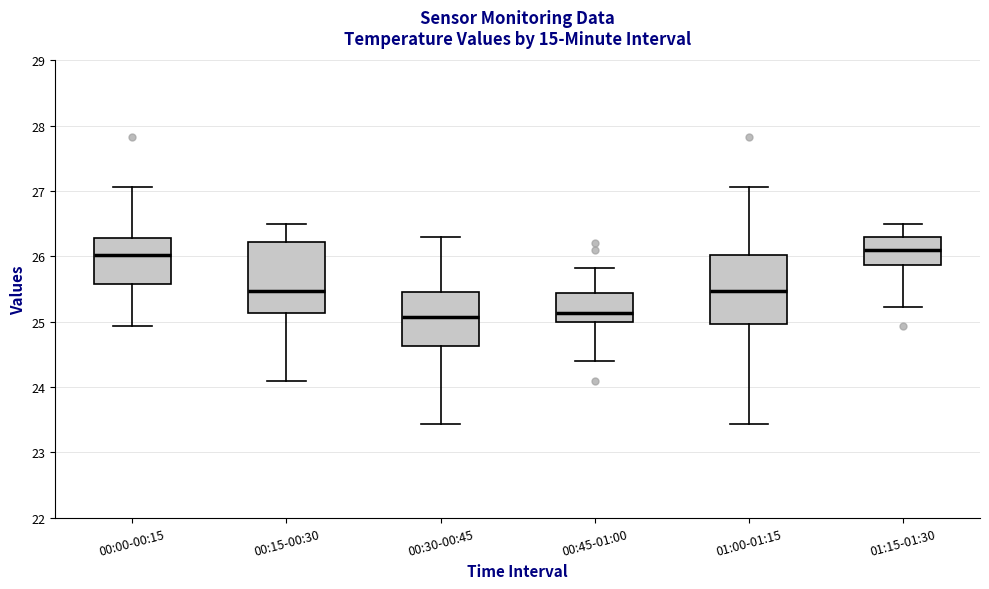

Reading left to right, transcribe this box plot: for each box, give where its median line is, the range the box spans, and where its two whiskers end, as read against the y-axis. The values are not printed on the chart, so give them approximately, as read against the axis.

00:00-00:15: median 26.0, box 25.6 to 26.3, whiskers 24.9 to 27.1
00:15-00:30: median 25.5, box 25.1 to 26.2, whiskers 24.1 to 26.5
00:30-00:45: median 25.1, box 24.6 to 25.5, whiskers 23.4 to 26.3
00:45-01:00: median 25.1, box 25.0 to 25.4, whiskers 24.4 to 25.8
01:00-01:15: median 25.5, box 25.0 to 26.0, whiskers 23.4 to 27.1
01:15-01:30: median 26.1, box 25.9 to 26.3, whiskers 25.2 to 26.5